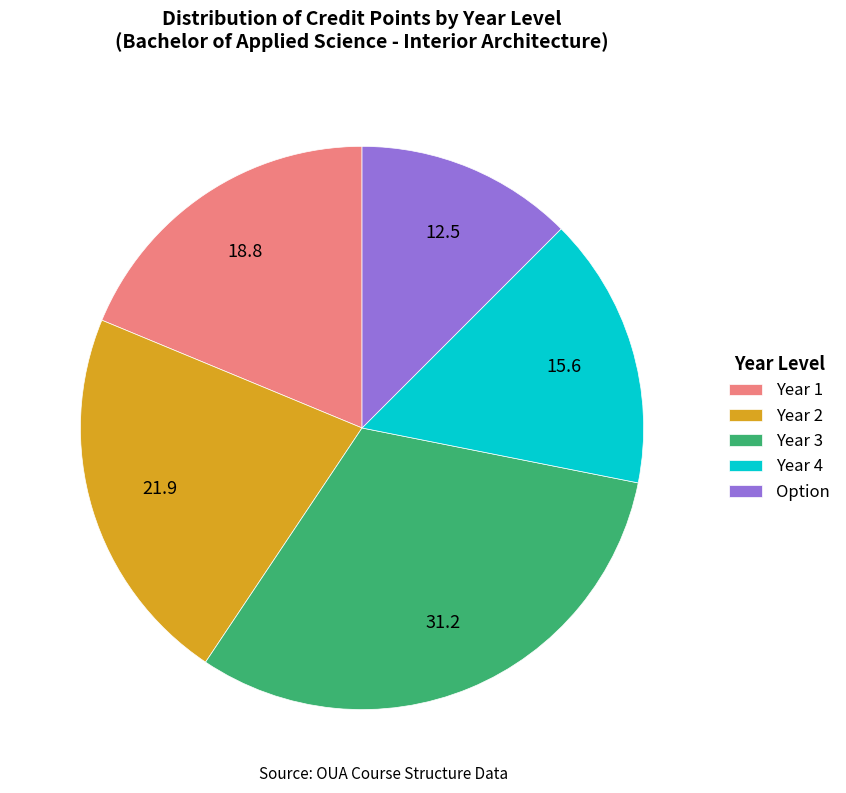

Is the sum of Year 4 and Year 3 greater than half?

No